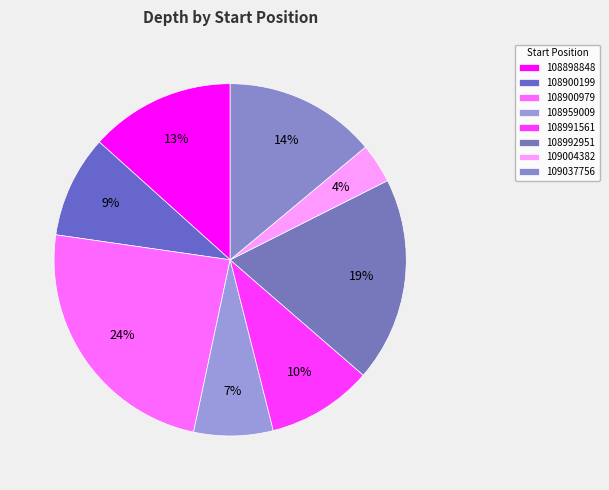

To the nearest percent, what is the difference between the largest and smallest slice percentages?

20%